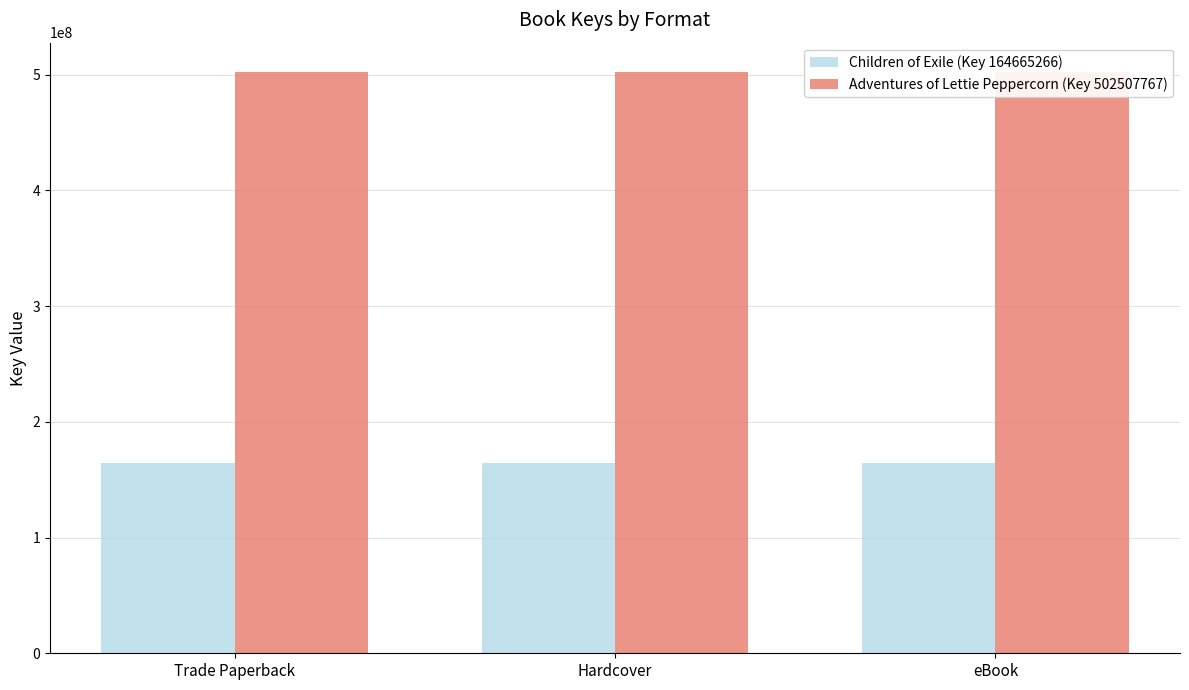

What are all the series names shown in the legend?

Children of Exile (Key 164665266), Adventures of Lettie Peppercorn (Key 502507767)